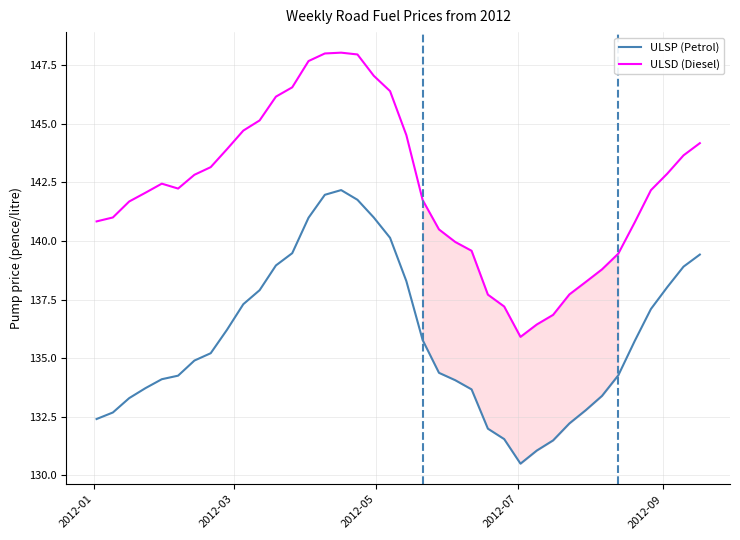

Which series has the largest total across all categories?

ULSD (Diesel)